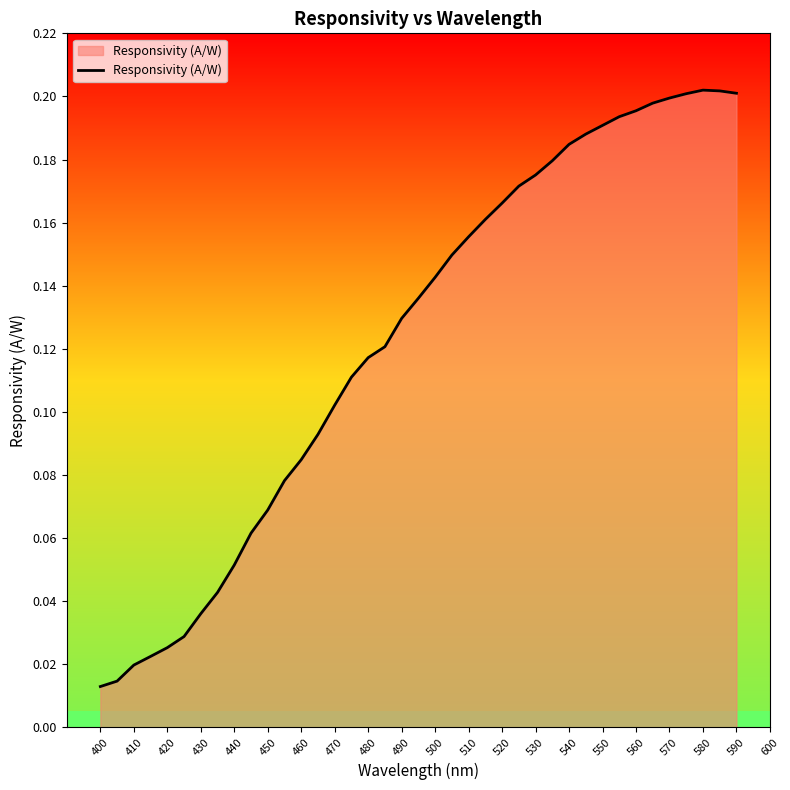

What is the value of the 9th point from the left?

0.1